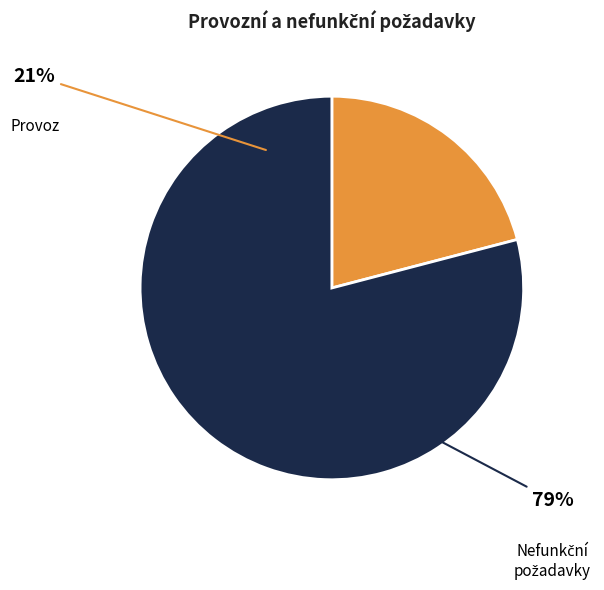

Do Nefunkční požadavky and Provoz together represent more than half of the pie?

Yes